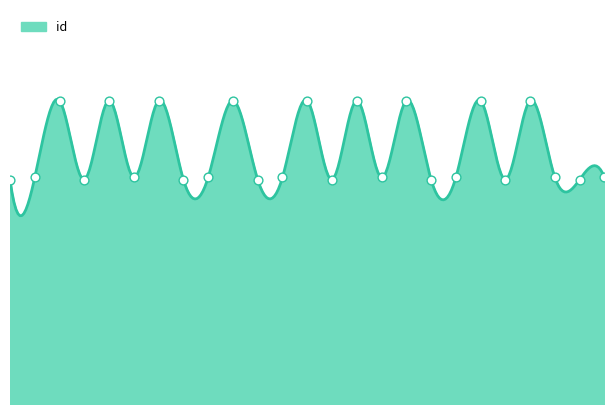

Approximately how many times larger is the value at 2005-10-17 compared to 2006-05-19?

0.7